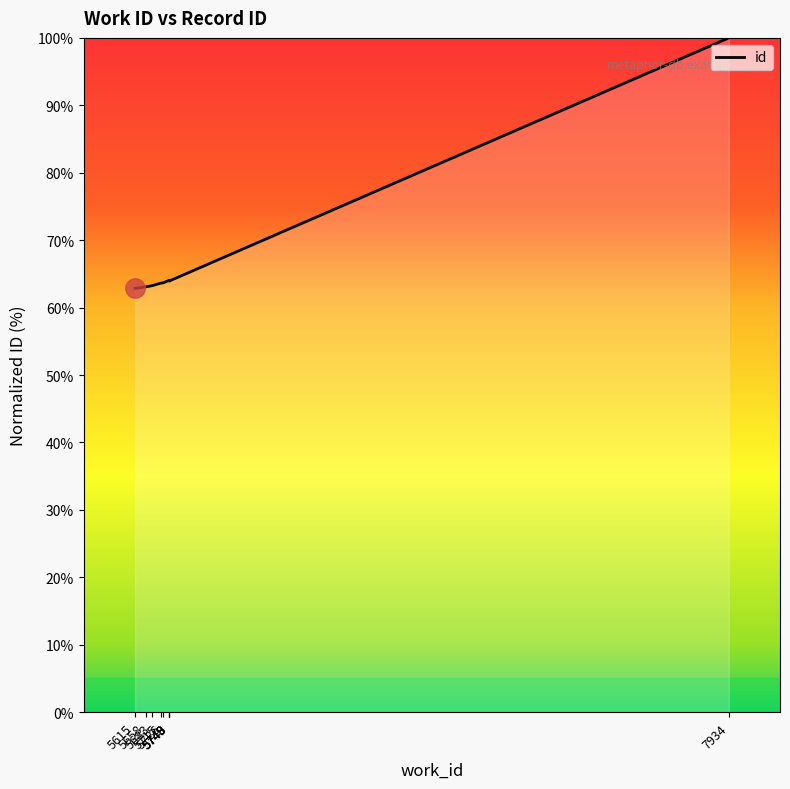

What is the difference between the maximum and minimum values?

37.1